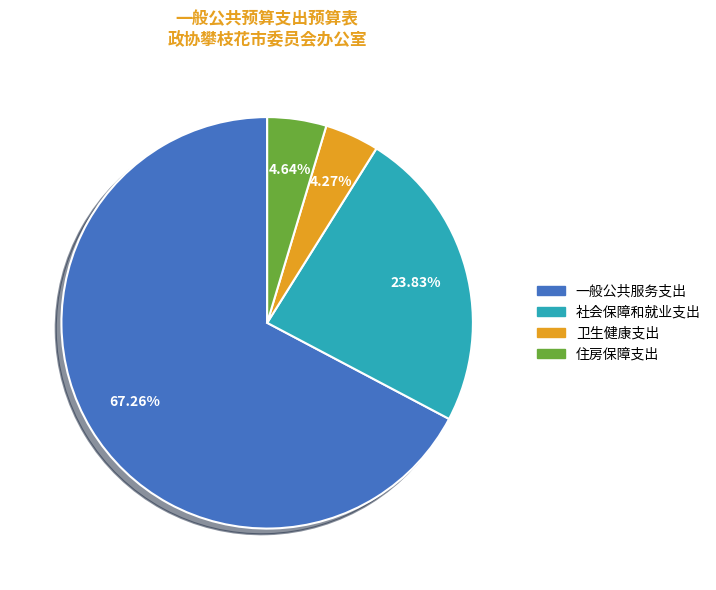

What is the largest slice in the pie chart?

一般公共服务支出